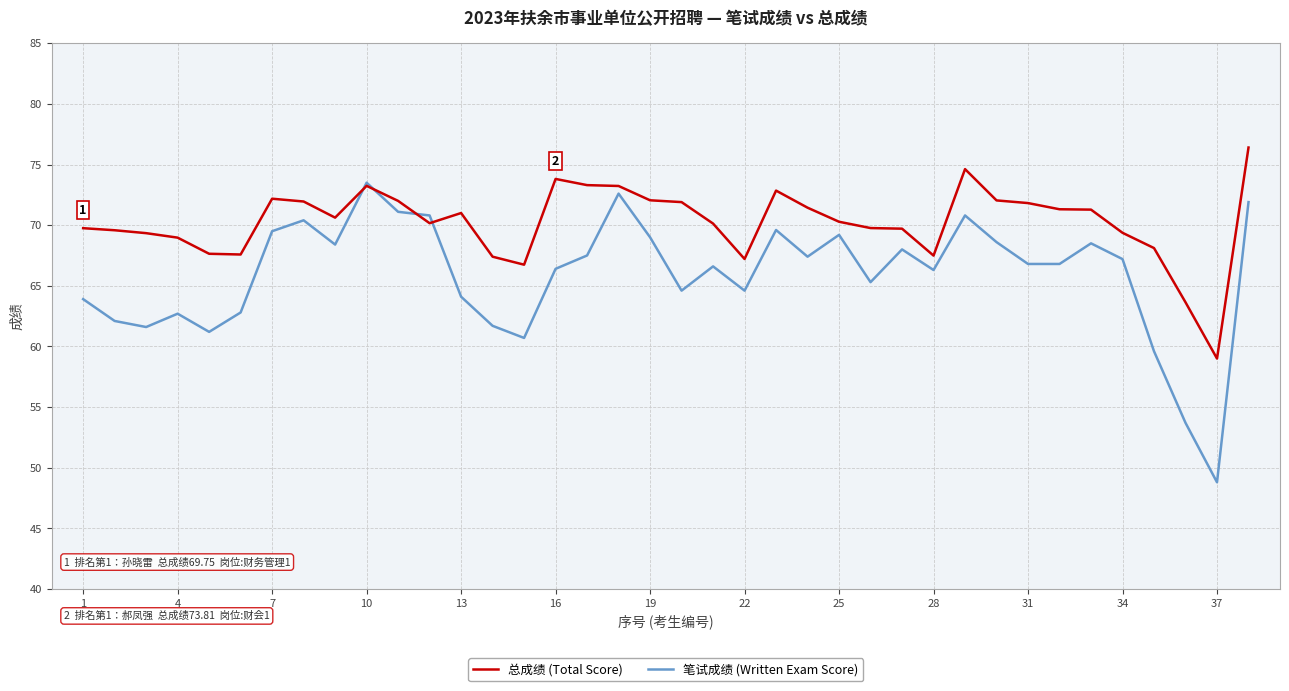

Which series has the widest spread of values?

笔试成绩 (Written Exam Score)